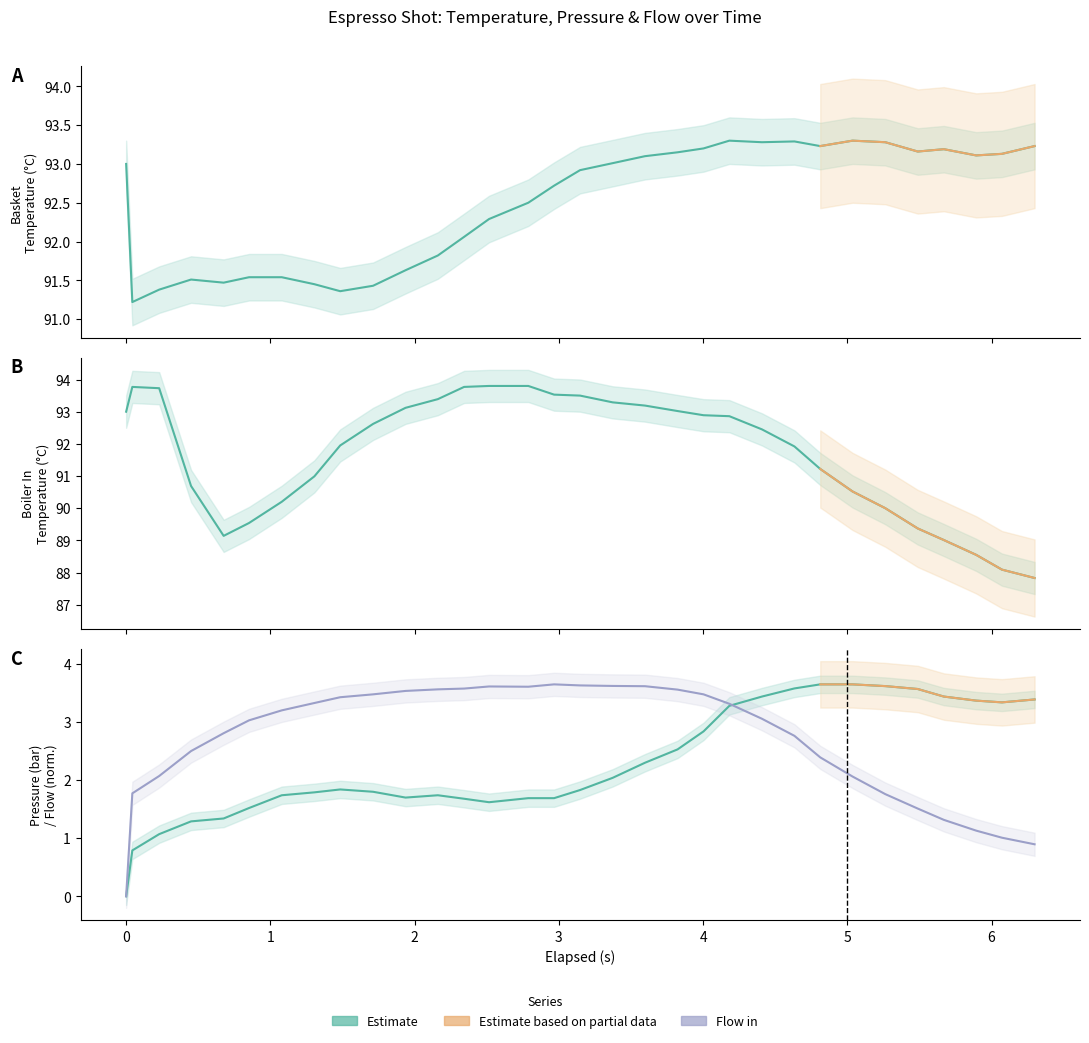

Does the chart display data point markers on the line(s)?

No